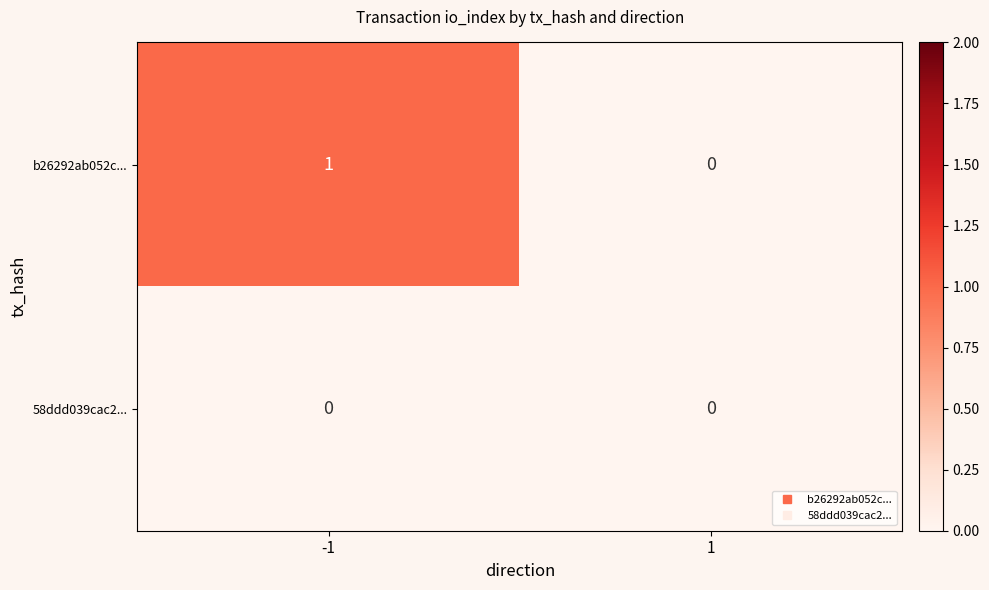

Rank the series by their average value, from highest to lowest.

b26292ab052c..., 58ddd039cac2...